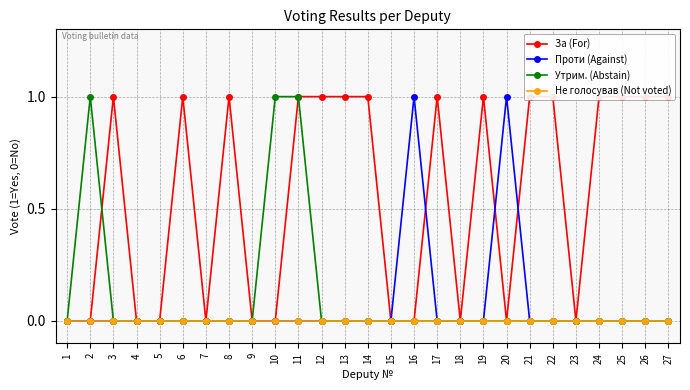

Where is Проти (Against) nearest to the value 0?

1